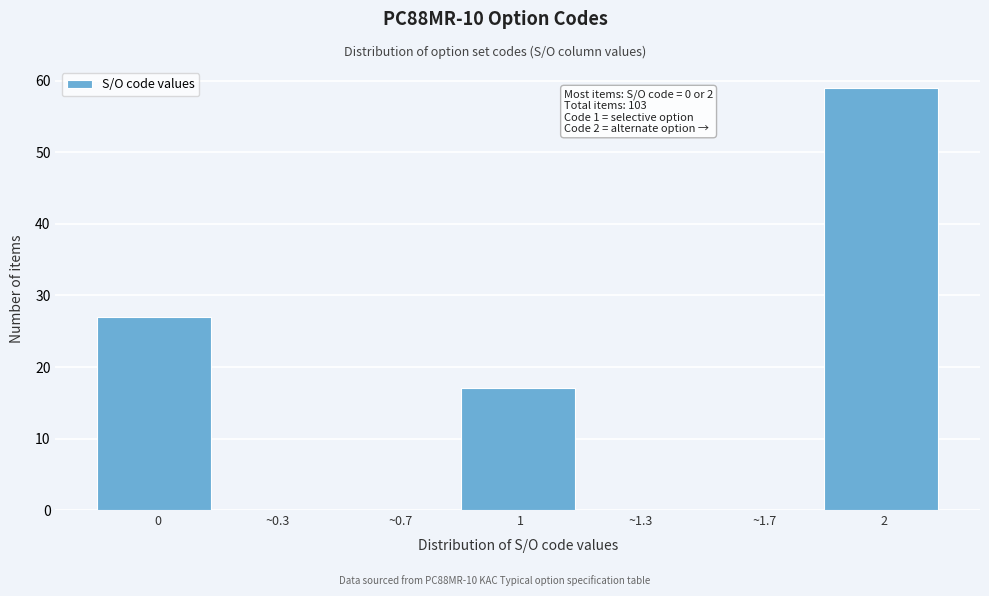

Reading left to right, transcribe all the data shown in this chart.

0=27	~0.3=0	~0.7=0	1=17	~1.3=0	~1.7=0	2=59